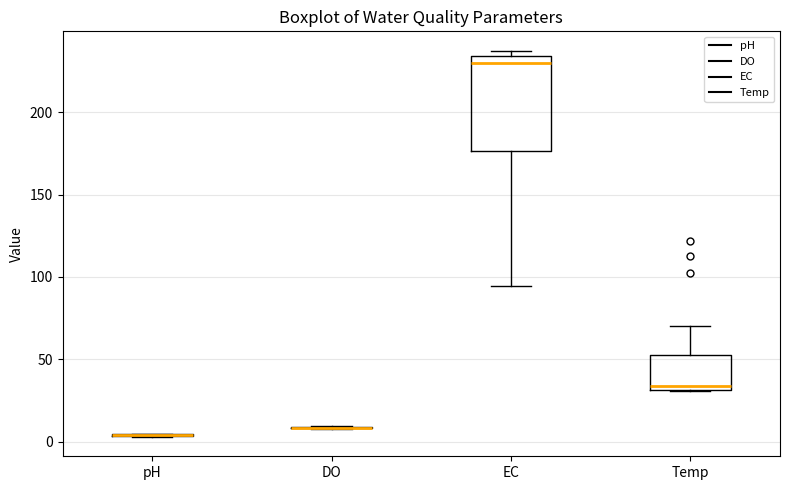

Reading left to right, read every box against the y-axis: the position of its median line, the range the box covers, and the ends of its whiskers. The values are not printed on the chart, so give them approximately, as read against the axis.

pH: box collapsed to a line at 5, whiskers 5 to 5
DO: box collapsed to a line at 10, whiskers 10 to 10
EC: median 230, box 175 to 235, whiskers 95 to 240
Temp: median 35, box 30 to 55, whiskers 30 to 70